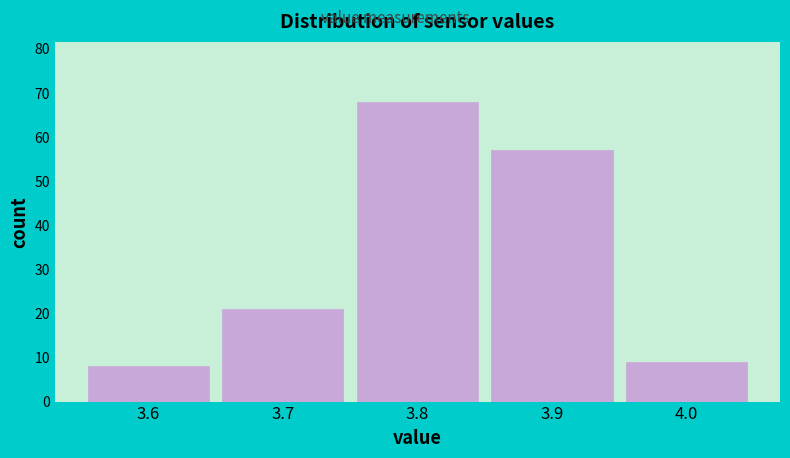

Reading left to right, list every bar in this chart as the range it spans on the x-axis followed by its height. The values are not printed on the chart, so give them approximately, as read against the axis.

3.55 to 3.65: 8
3.65 to 3.75: 21
3.75 to 3.85: 68
3.85 to 3.95: 57
3.95 to 4.05: 9